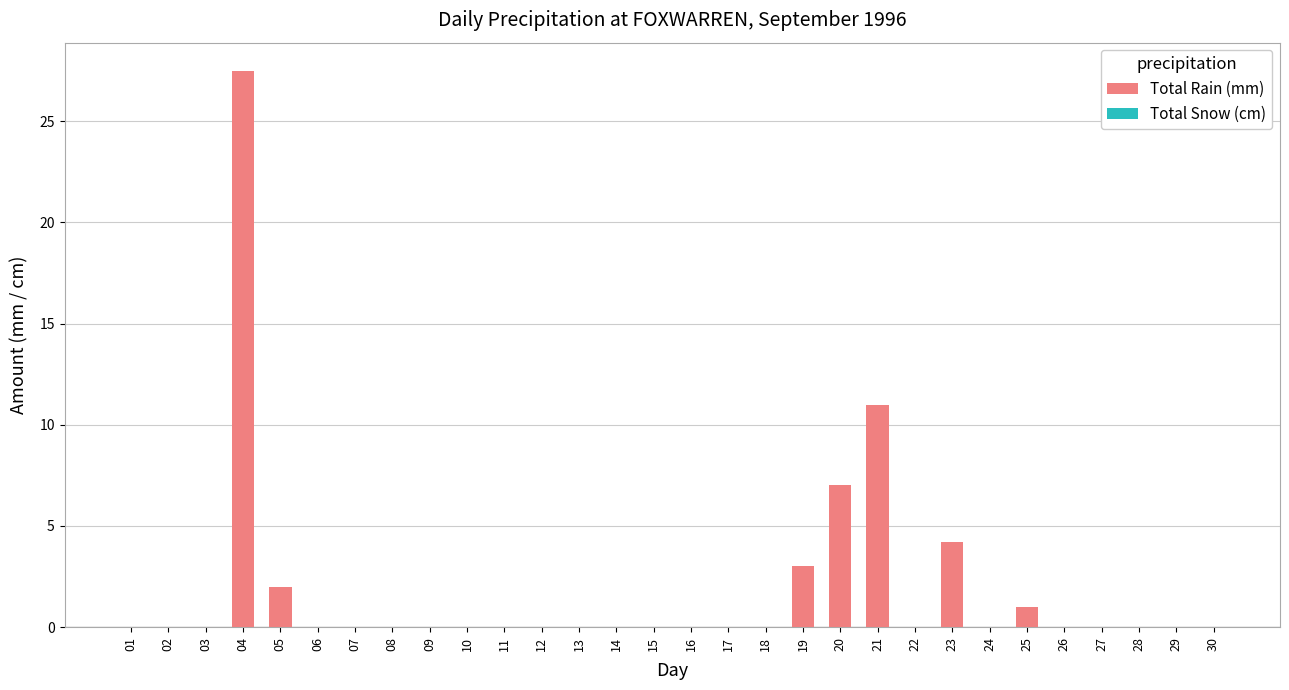

What is the maximum value shown in the chart?

27.5